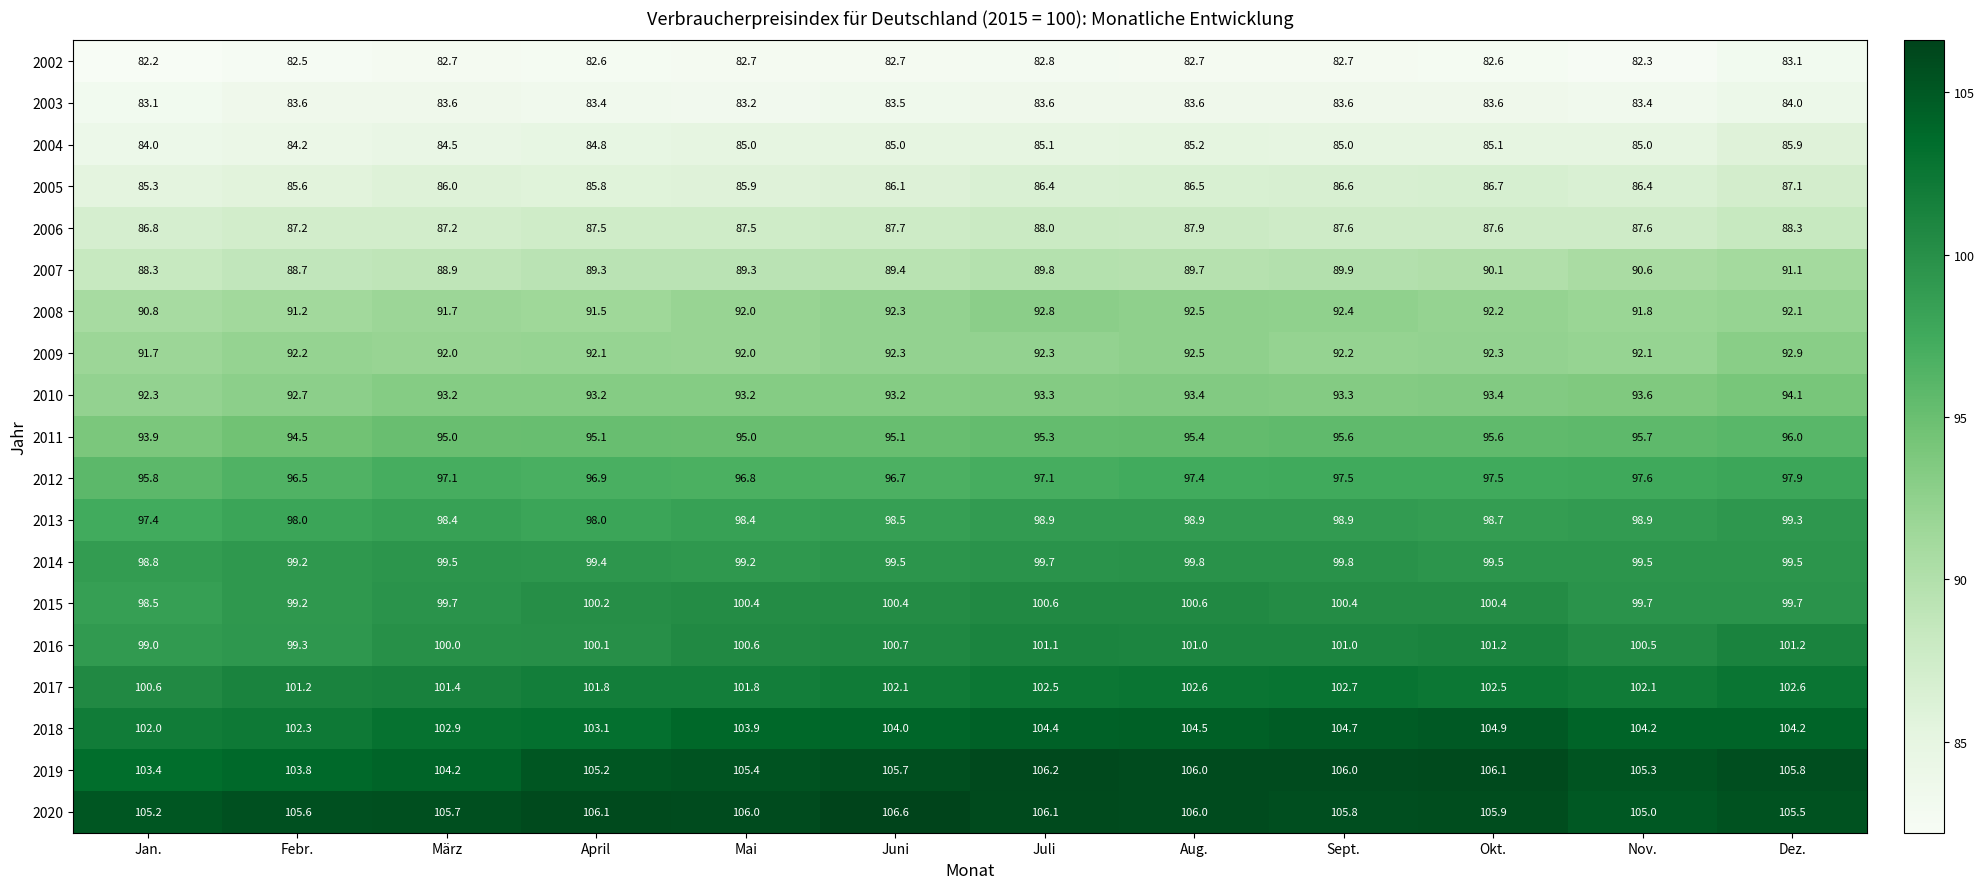

Which label corresponds to the largest value in the chart?

Juni